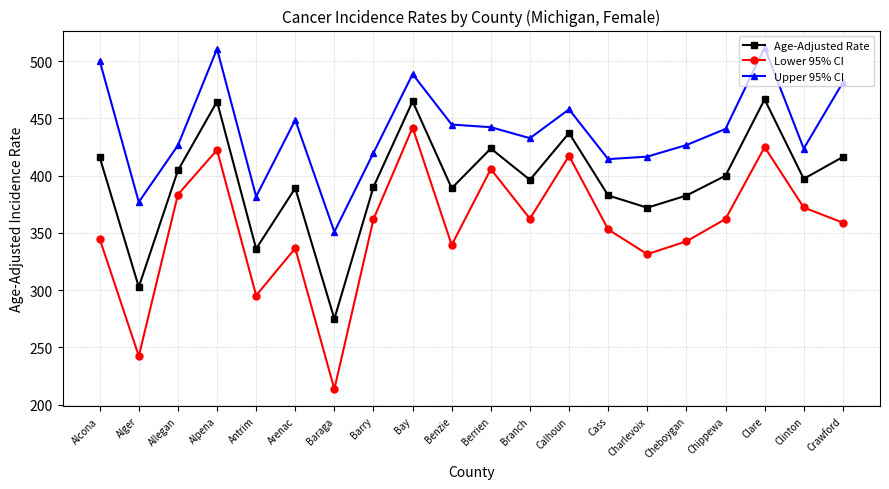

Which series has the widest spread of values?

Lower 95% CI